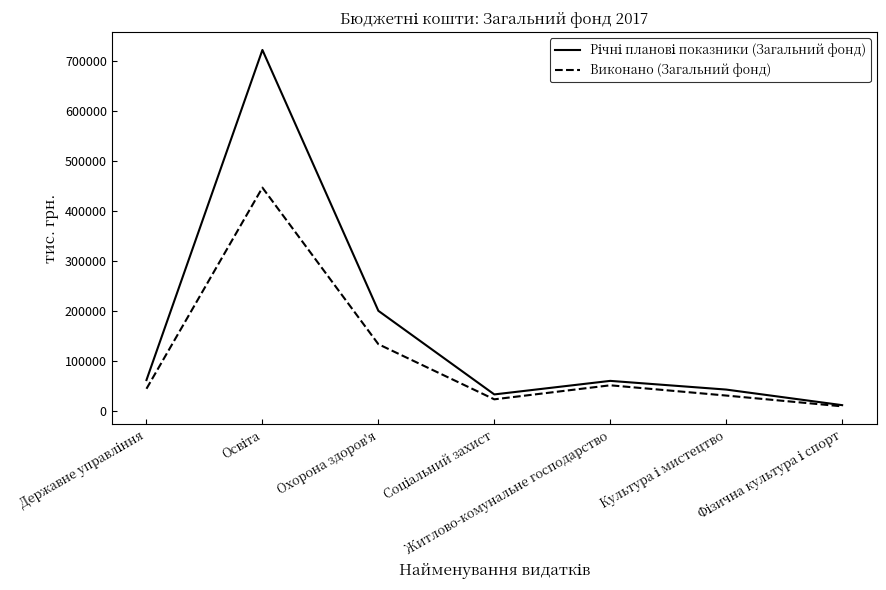

What is the maximum value shown in the chart?

721261.1